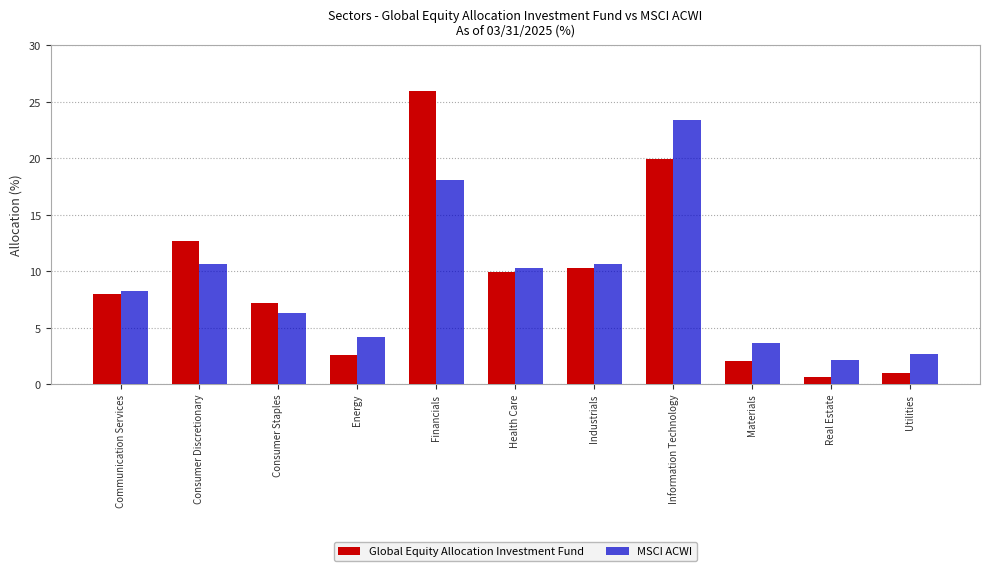

Reading left to right, transcribe all the data shown in this chart.

Global Equity Allocation Investment Fund: Communication Services=8.0	Consumer Discretionary=12.7	Consumer Staples=7.2	Energy=2.6	Financials=25.9	Health Care=9.9	Industrials=10.3	Information Technology=19.9	Materials=2.0	Real Estate=0.6	Utilities=1.0
MSCI ACWI: Communication Services=8.2	Consumer Discretionary=10.6	Consumer Staples=6.3	Energy=4.2	Financials=18.1	Health Care=10.3	Industrials=10.6	Information Technology=23.4	Materials=3.6	Real Estate=2.1	Utilities=2.7